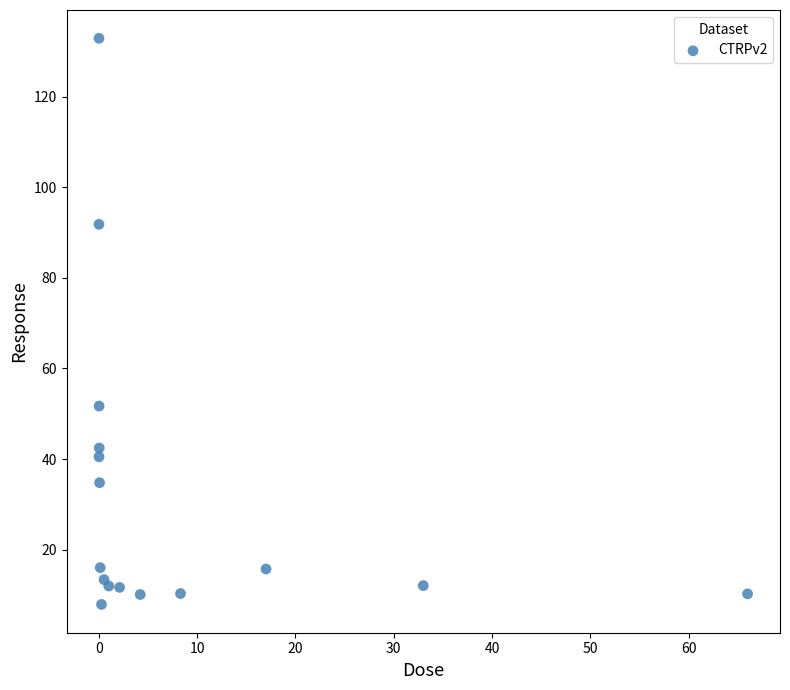

What Y value in the scatter plot is closest to 70?

51.7